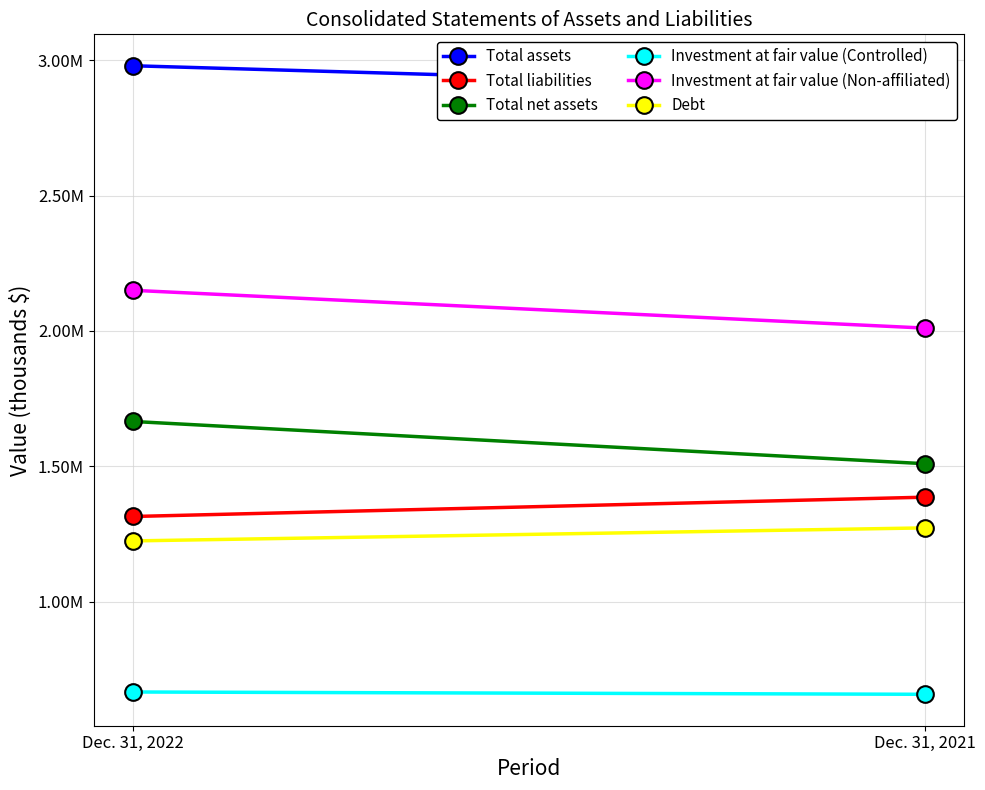

Between Dec. 31, 2022 and Dec. 31, 2021, which series saw the biggest shift?

Total net assets